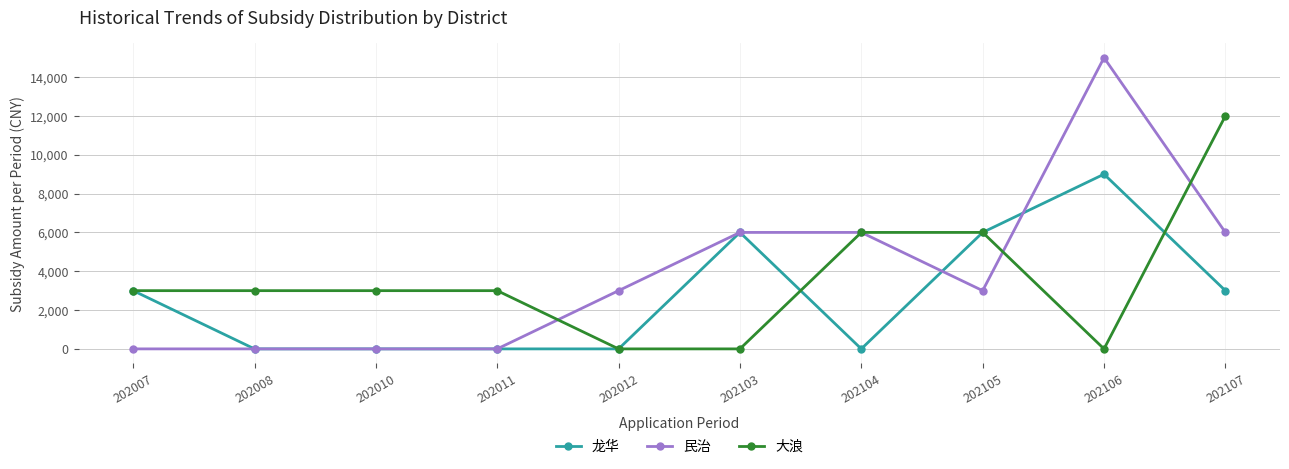

What is the difference between the maximum and minimum values in the 大浪 series?

12000